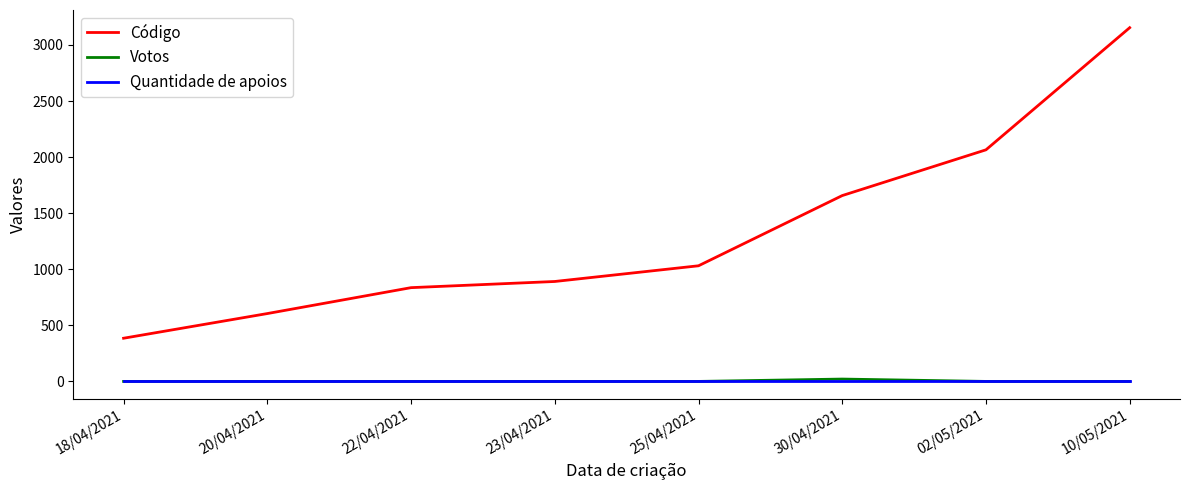

True or false: Código and Quantidade de apoios cross at least once.

False